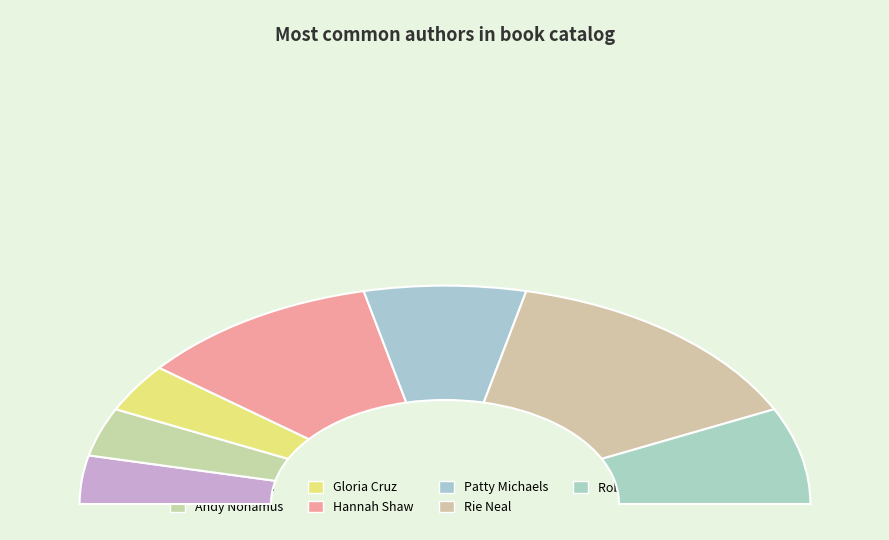

What is the largest slice in the pie chart?

Rie Neal